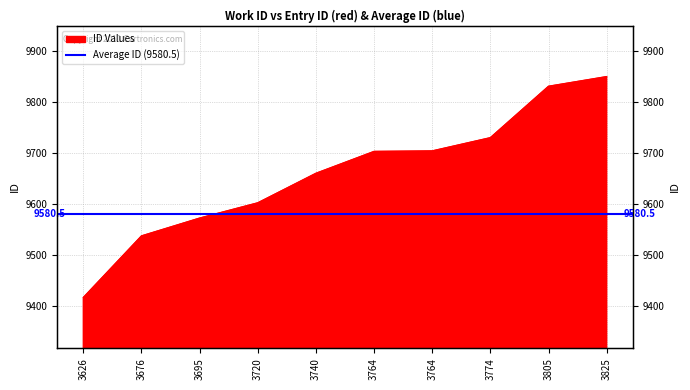

How many categories are shown in the chart?

10